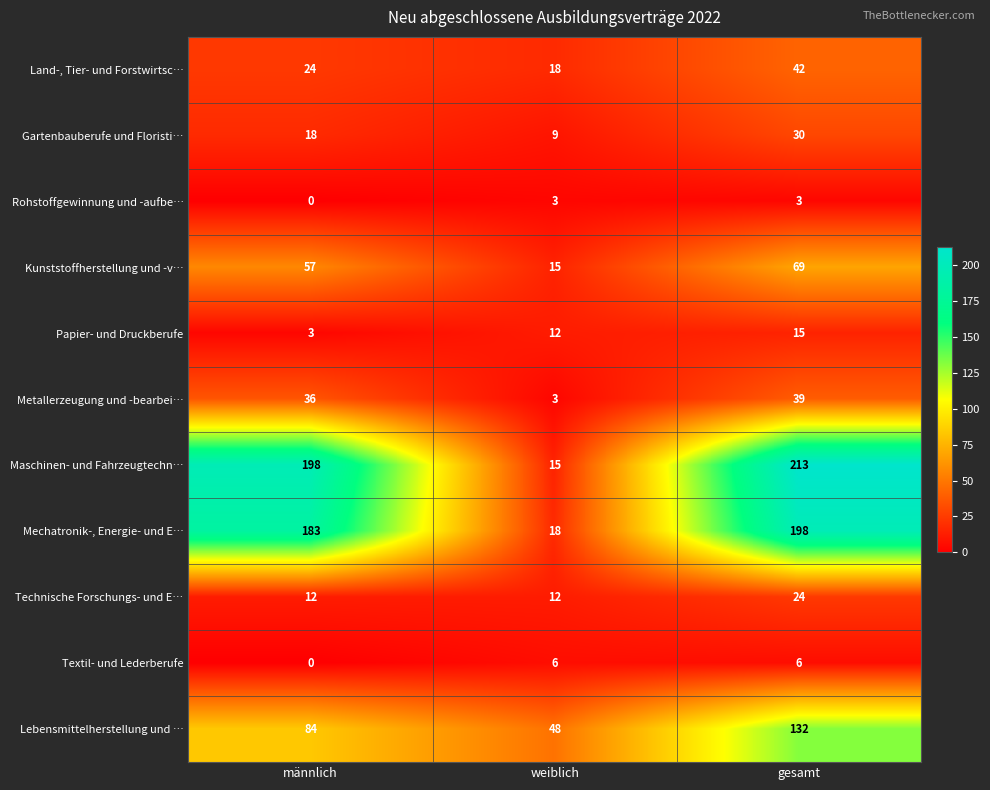

What is the approximate value of Lebensmittelherstellung und … at weiblich?

48